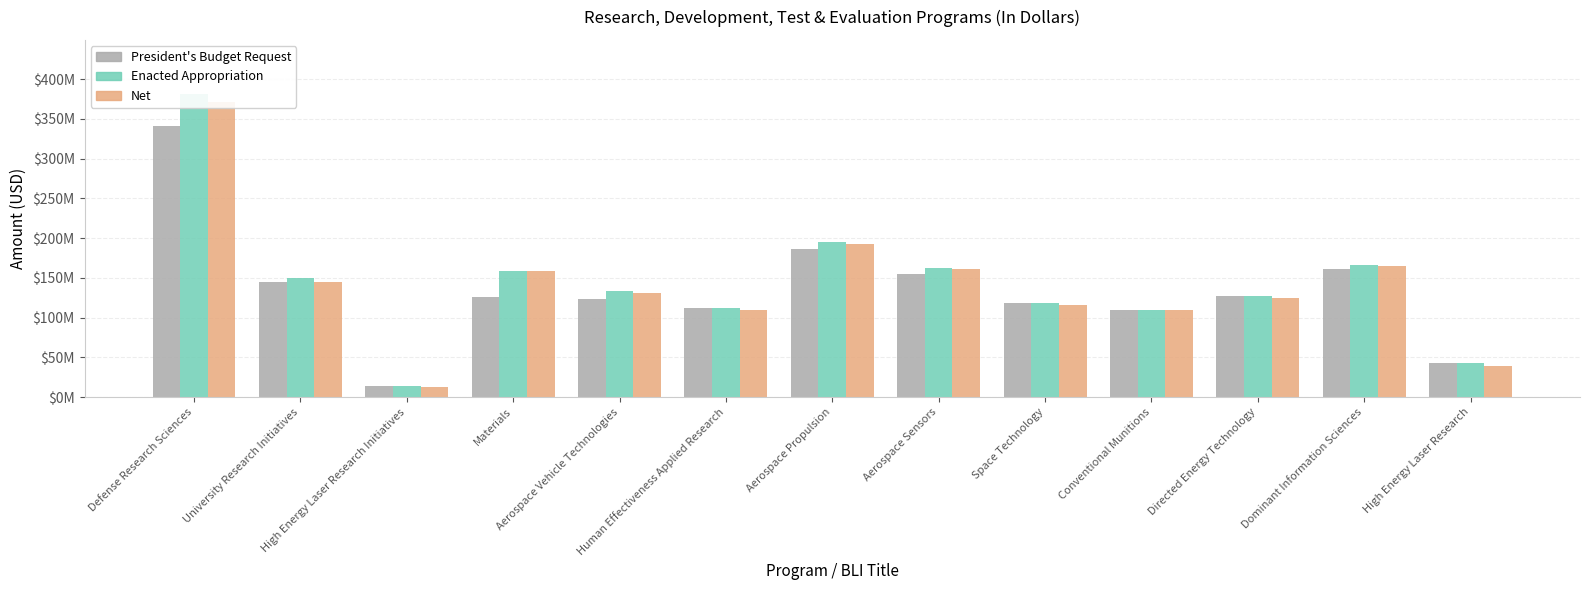

Which has a higher value, University Research Initiatives or Materials?

University Research Initiatives